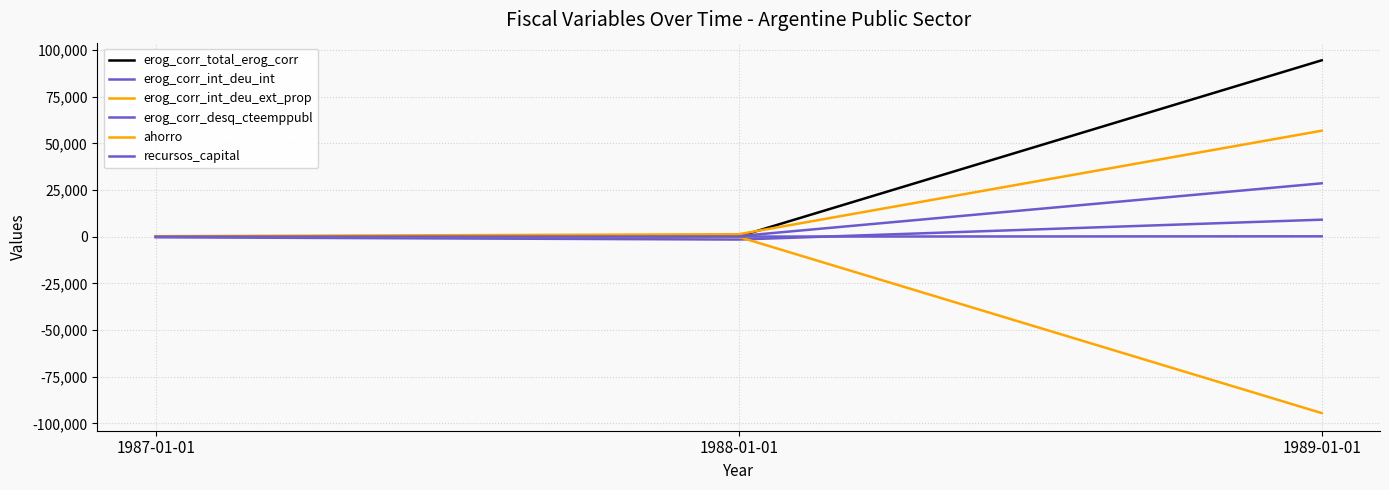

What is the value of the erog_corr_desq_cteemppubl point at the 3rd from the left?

9112.0